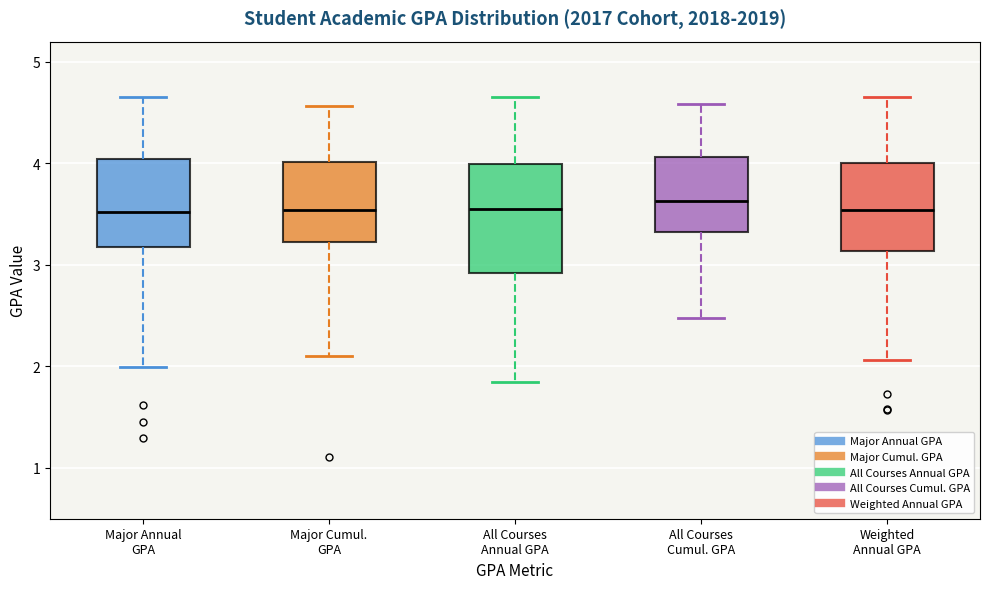

Where is the upper edge of the box for Weighted Annual GPA on the y-axis? The values are not printed on the chart, so give them approximately, as read against the axis.

4.0